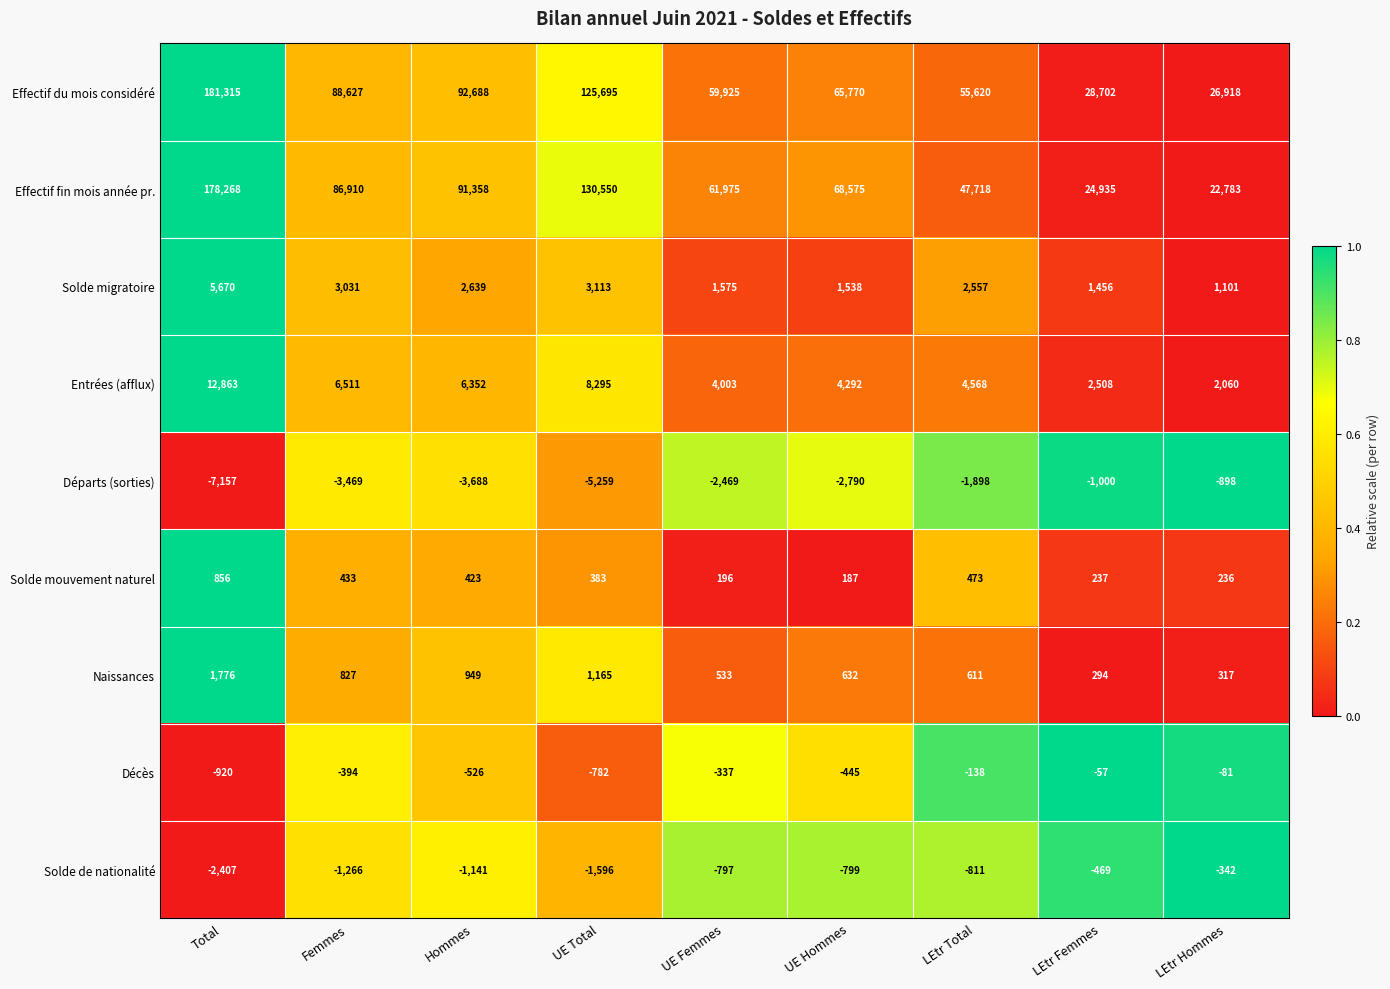

Which label corresponds to the smallest value in the chart?

Total